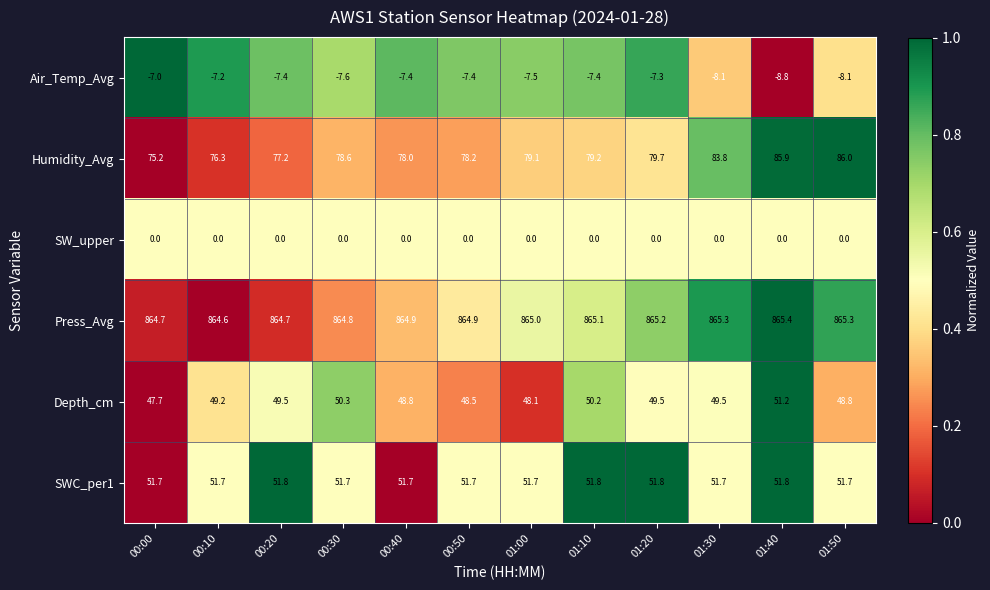

At which label does Press_Avg reach its peak?

01:40